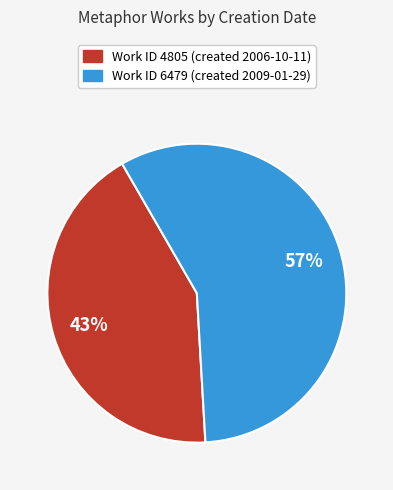

Does any single category account for the majority?

Yes